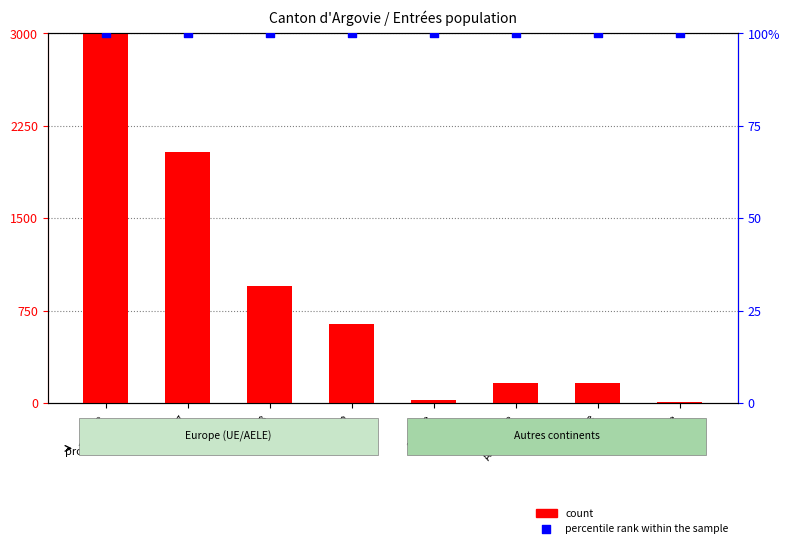

Which series reaches the maximum Y coordinate?

count